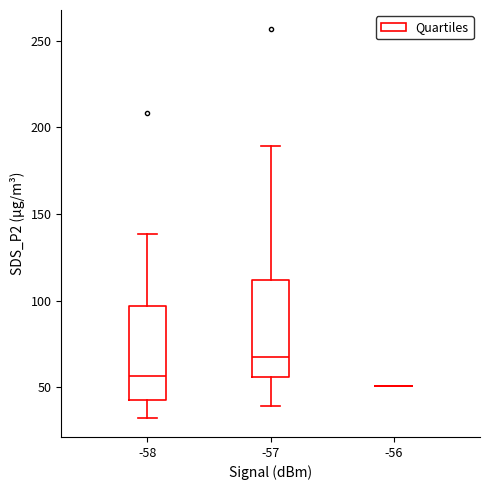

Reading left to right, read every box against the y-axis: the position of its median line, the range the box covers, and the ends of its whiskers. The values are not printed on the chart, so give them approximately, as read against the axis.

-58: median 55, box 45 to 95, whiskers 35 to 140
-57: median 65, box 55 to 110, whiskers 40 to 190
-56: box collapsed to a line at 50, whiskers 50 to 50